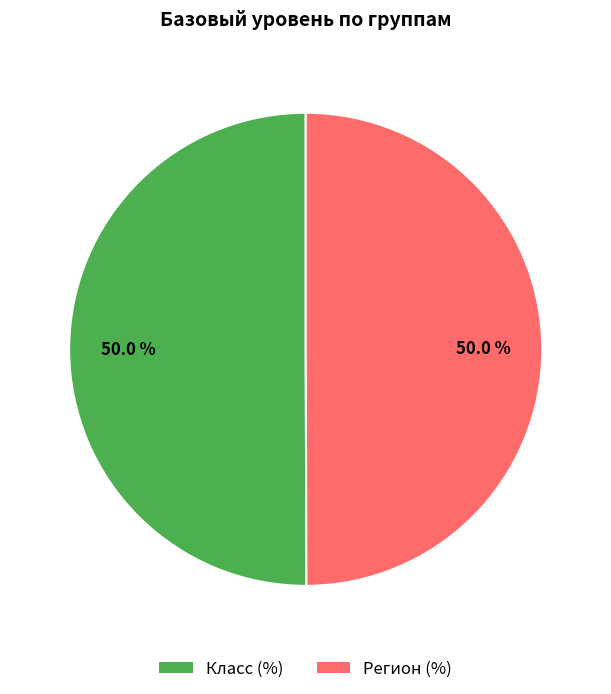

What percentage is NOT represented by Класс (%)?

50.0%